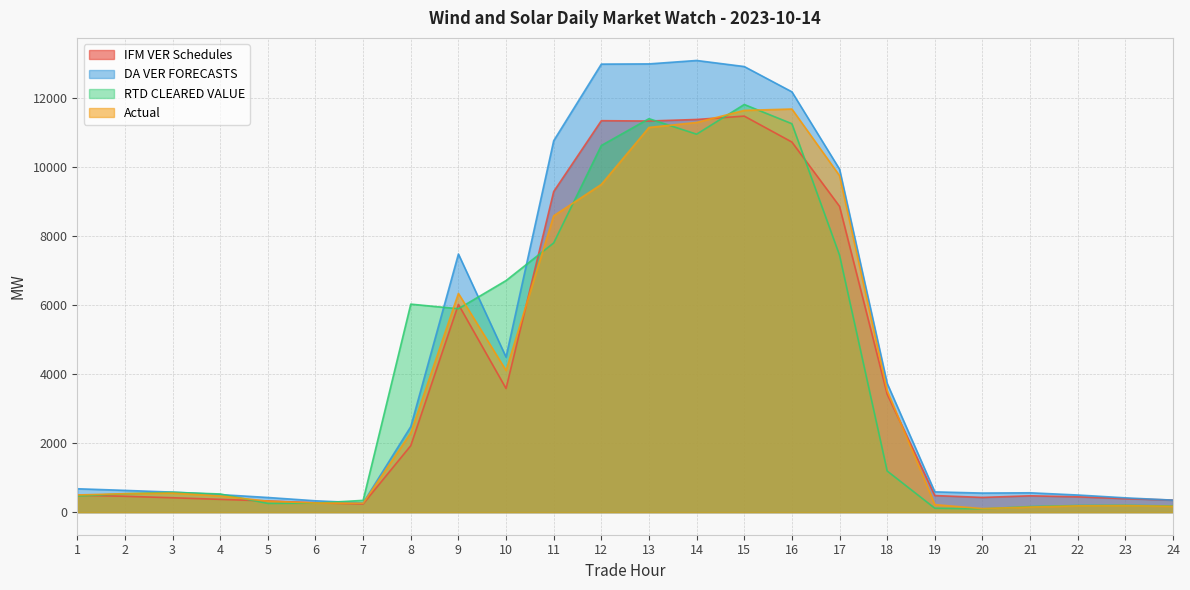

What is the lowest value of the DA VER FORECASTS series?

266.7